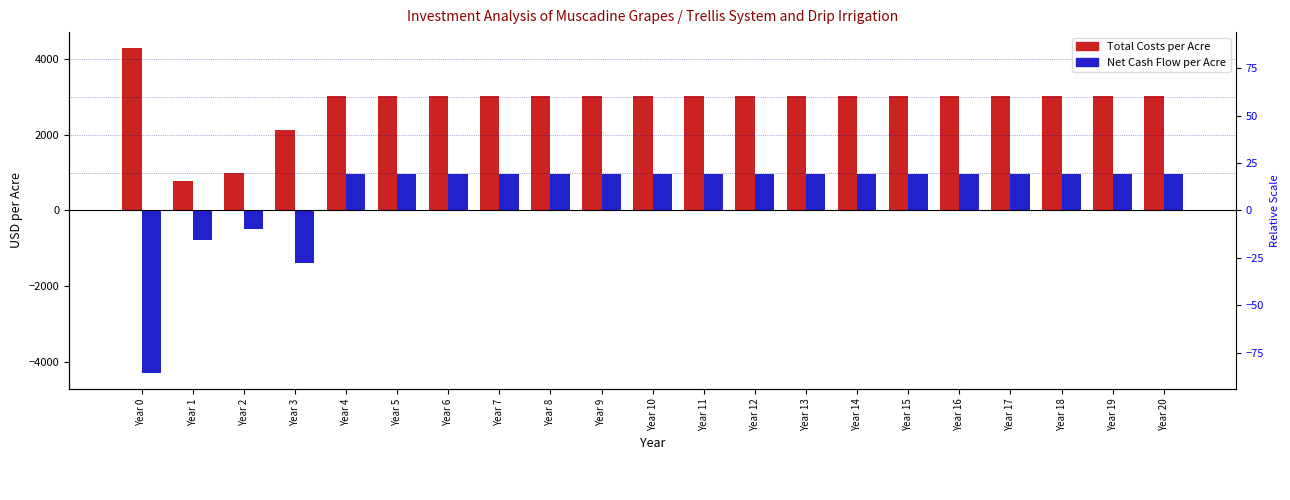

What is the difference between the Net Cash Flow per Acre values at Year 0 and Year 18?

5252.6